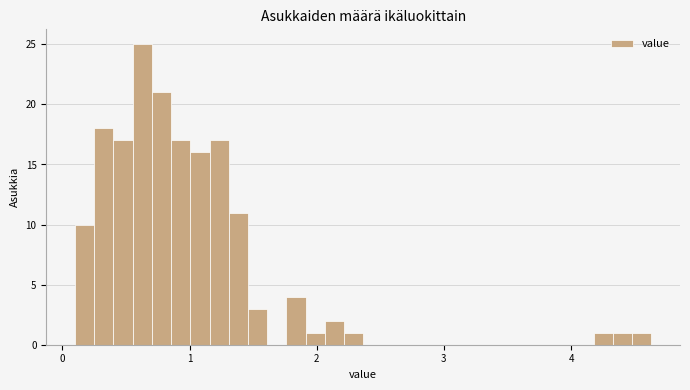

Read against the x-axis, roughly where is the centre of the tallest bar?

0.6